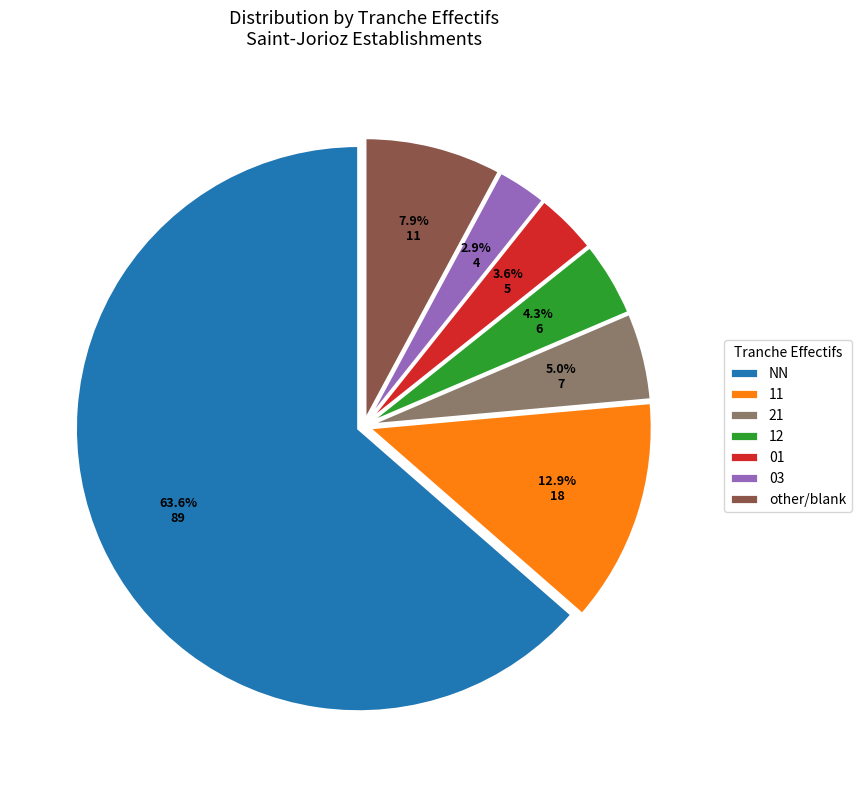

What percentage is the 12 slice, to the nearest percent?

4%